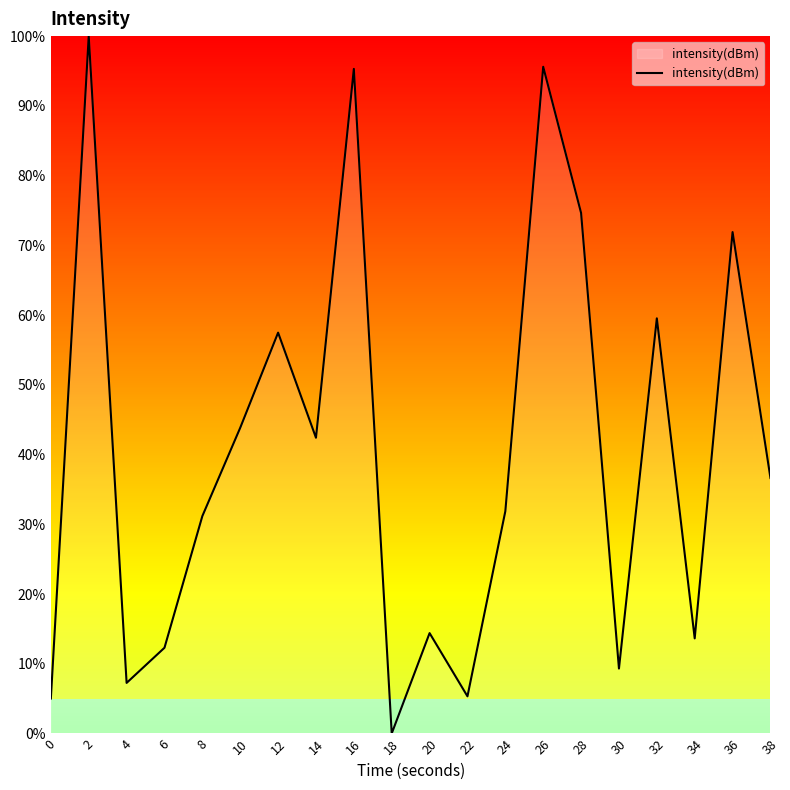

The chart shows a value of 52.7 at 38. True or false?

False